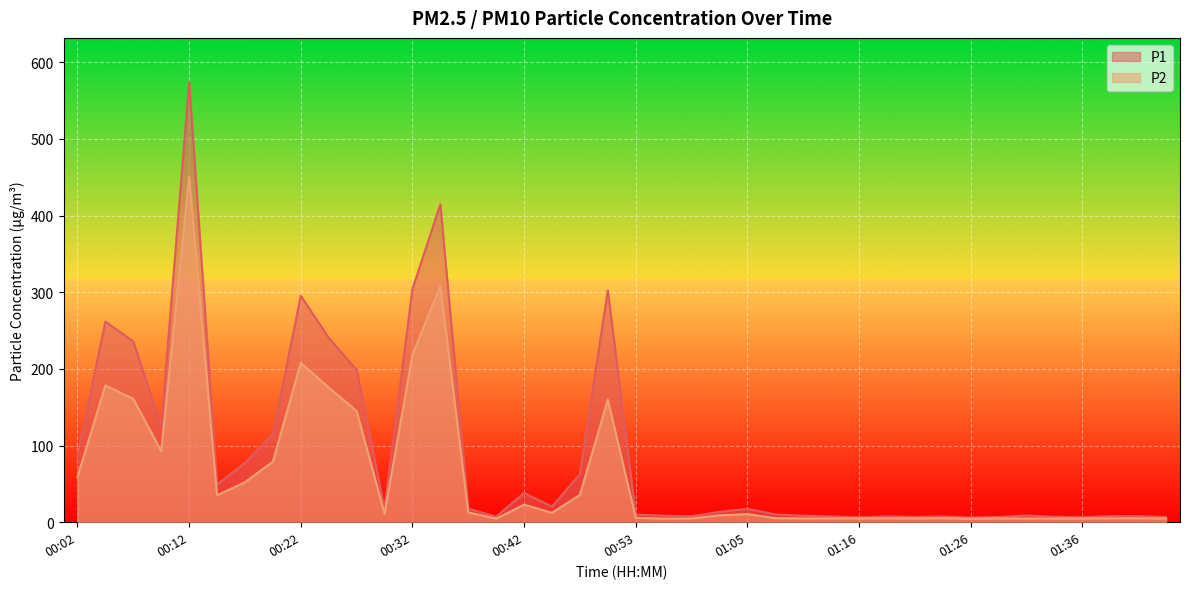

Is the value of P2 at 01:16 greater than the value of P1 at 00:27?

No